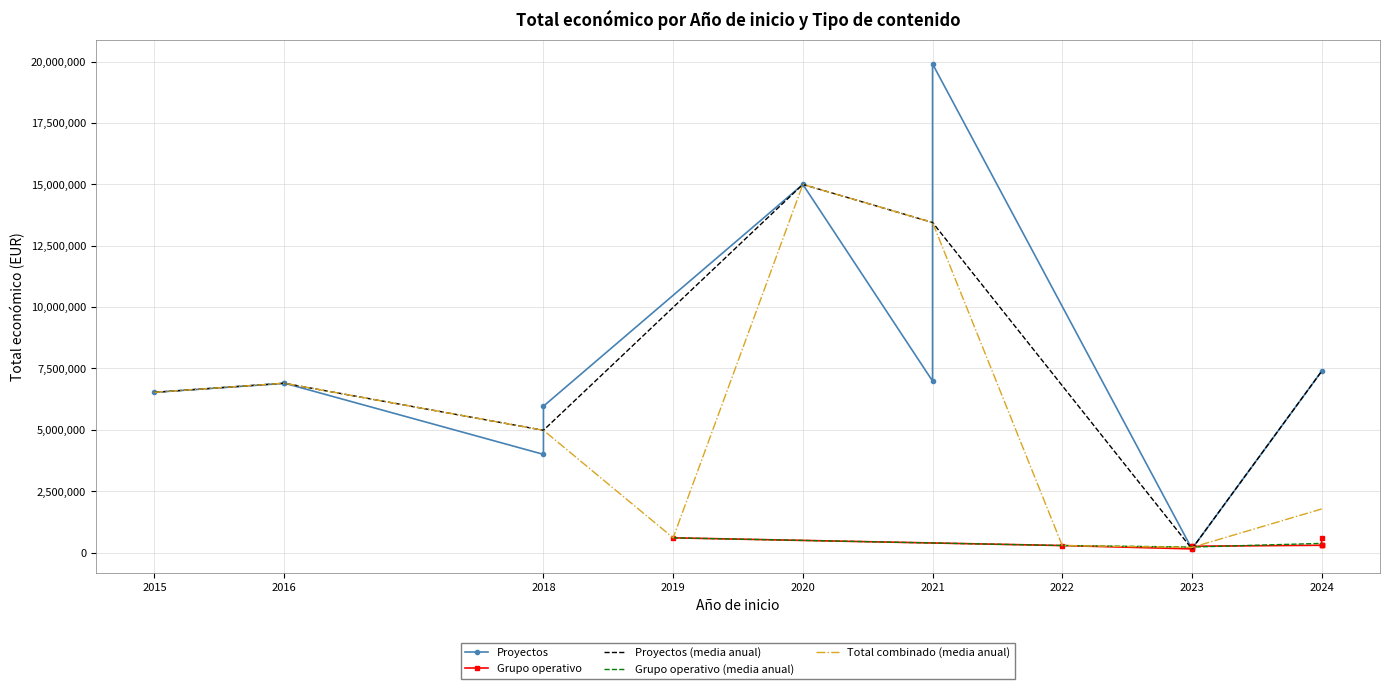

How many data points in Proyectos are above 6903000?

4